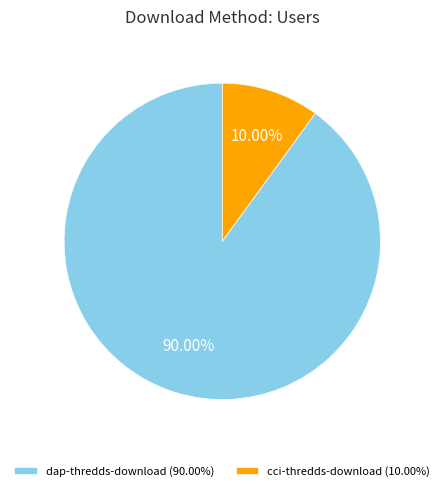

To the nearest percent, what percentage of the pie is dap-thredds-download?

90%